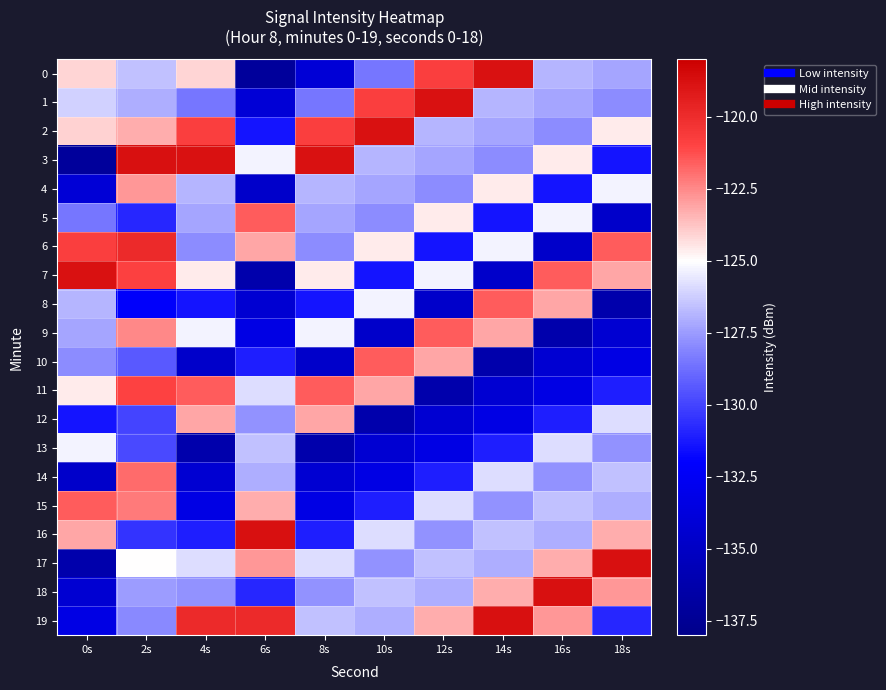

Which series has the largest range (max minus min)?

3